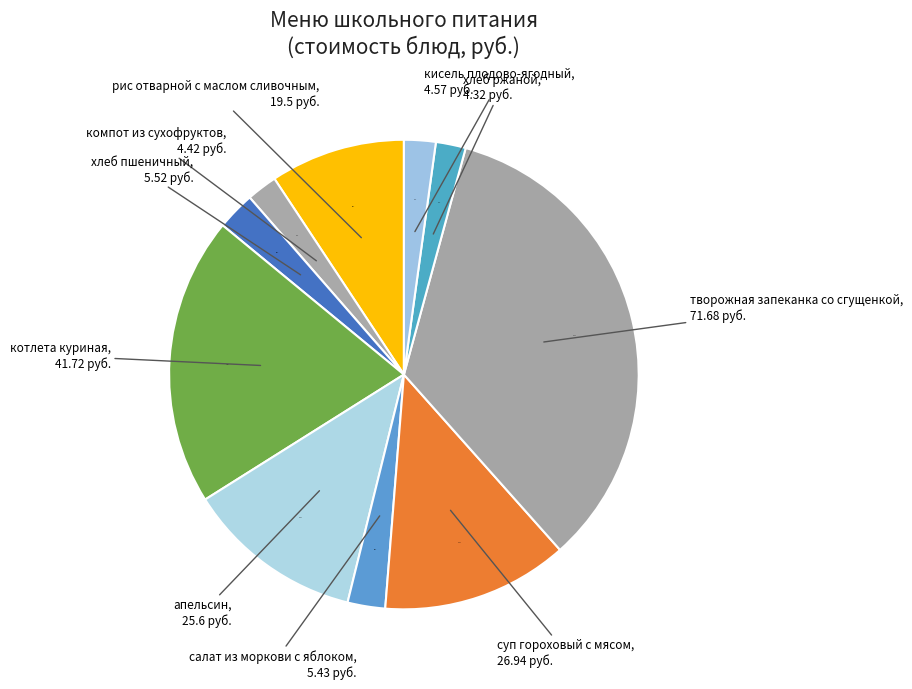

Is it true that котлета куриная is 34% of the pie?

False